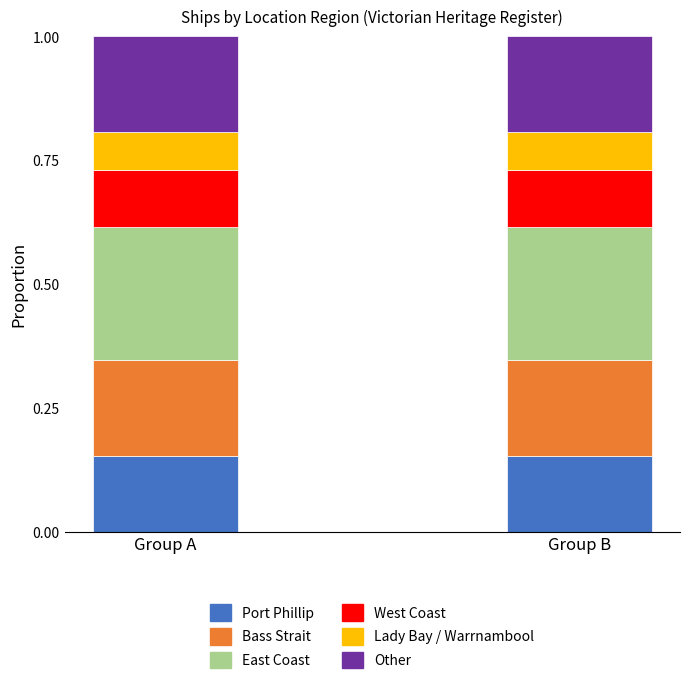

The value of Port Phillip at Group A is 0.3. True or false?

False